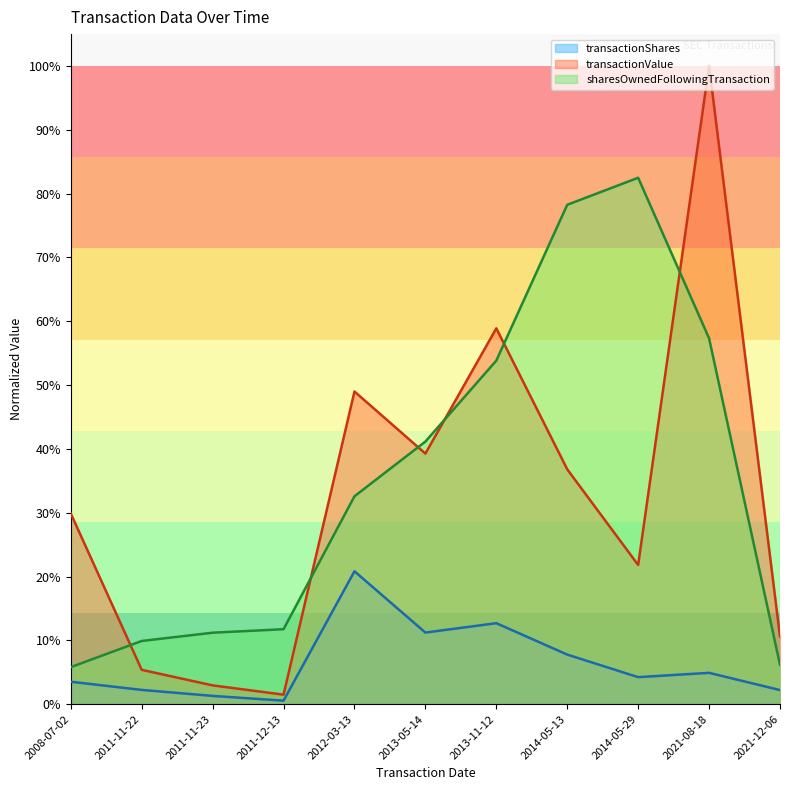

The sharesOwnedFollowingTransaction series shows 0.0 at 2008-07-02. True or false?

False